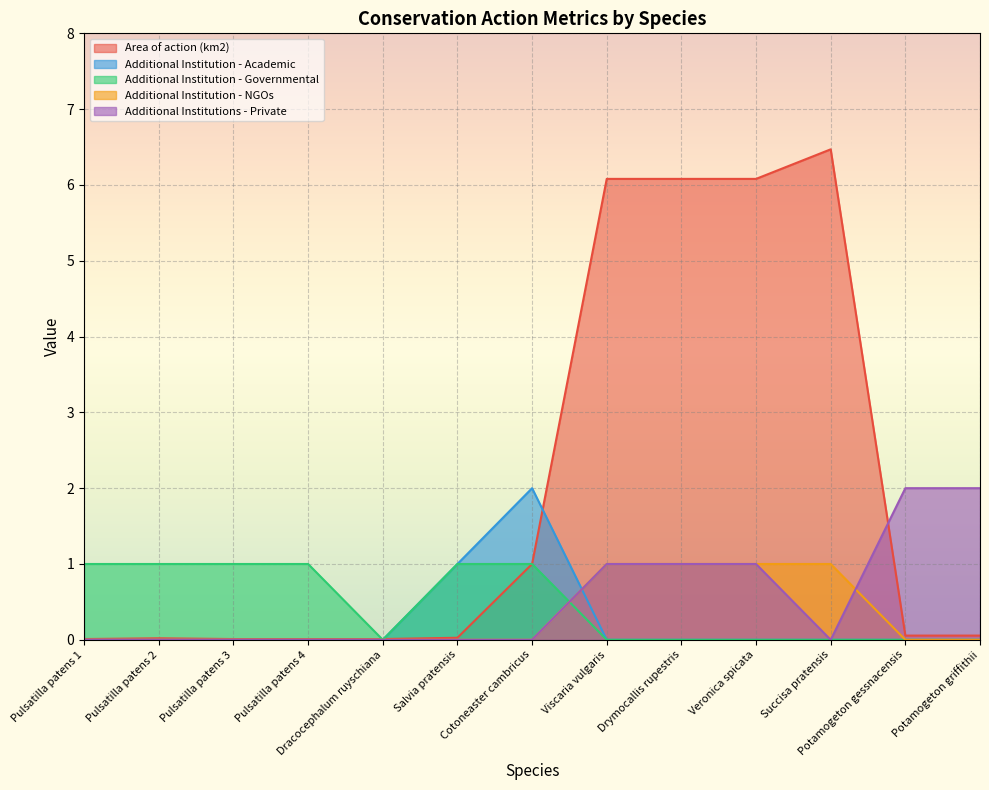

What is the total value across all series at Drymocallis rupestris?

8.1